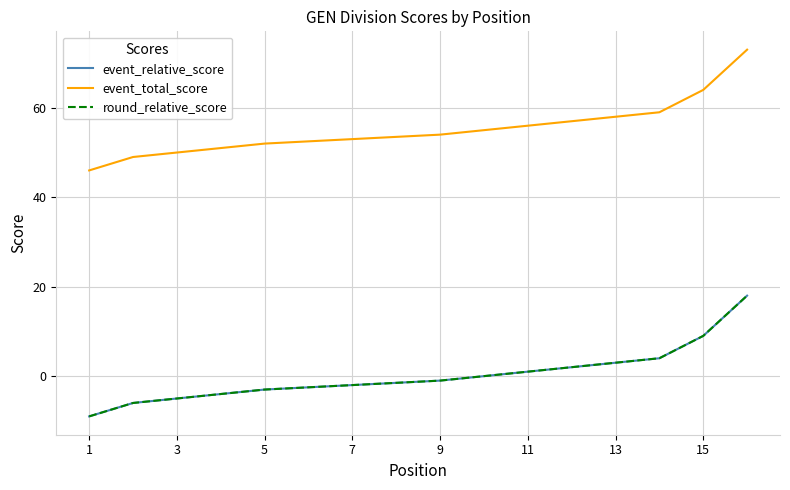

What is the difference between the second highest and minimum values in the event_relative_score series?

18